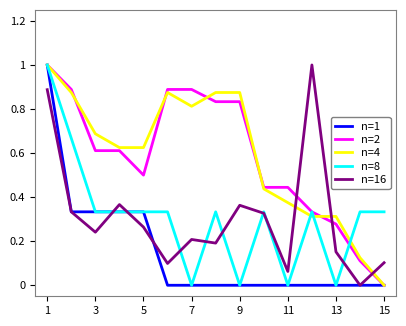

How many positive values does the n=16 series have?

14